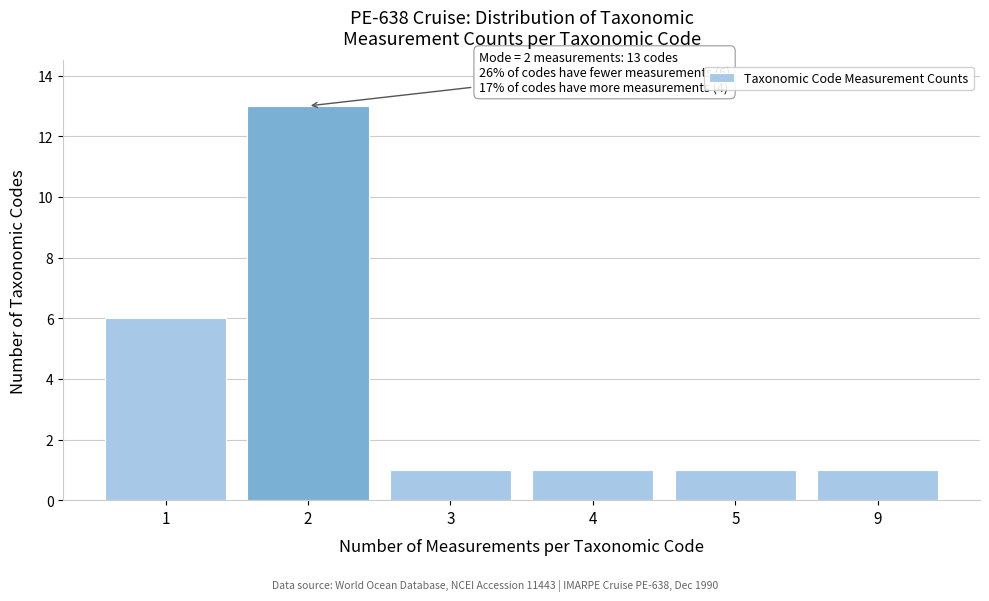

Reading left to right, transcribe all the data shown in this chart.

1=6	2=13	3=1	4=1	5=1	9=1